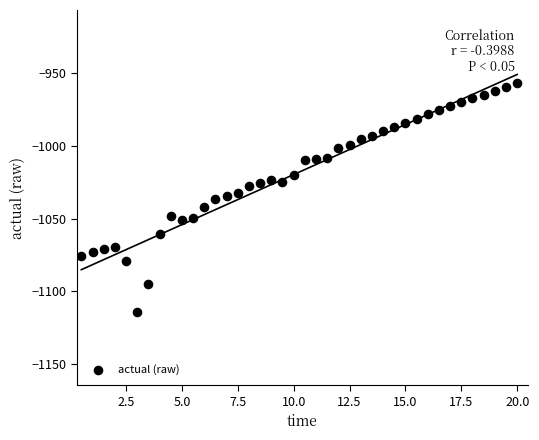

What is the range of Y values (max minus min)?

157.7